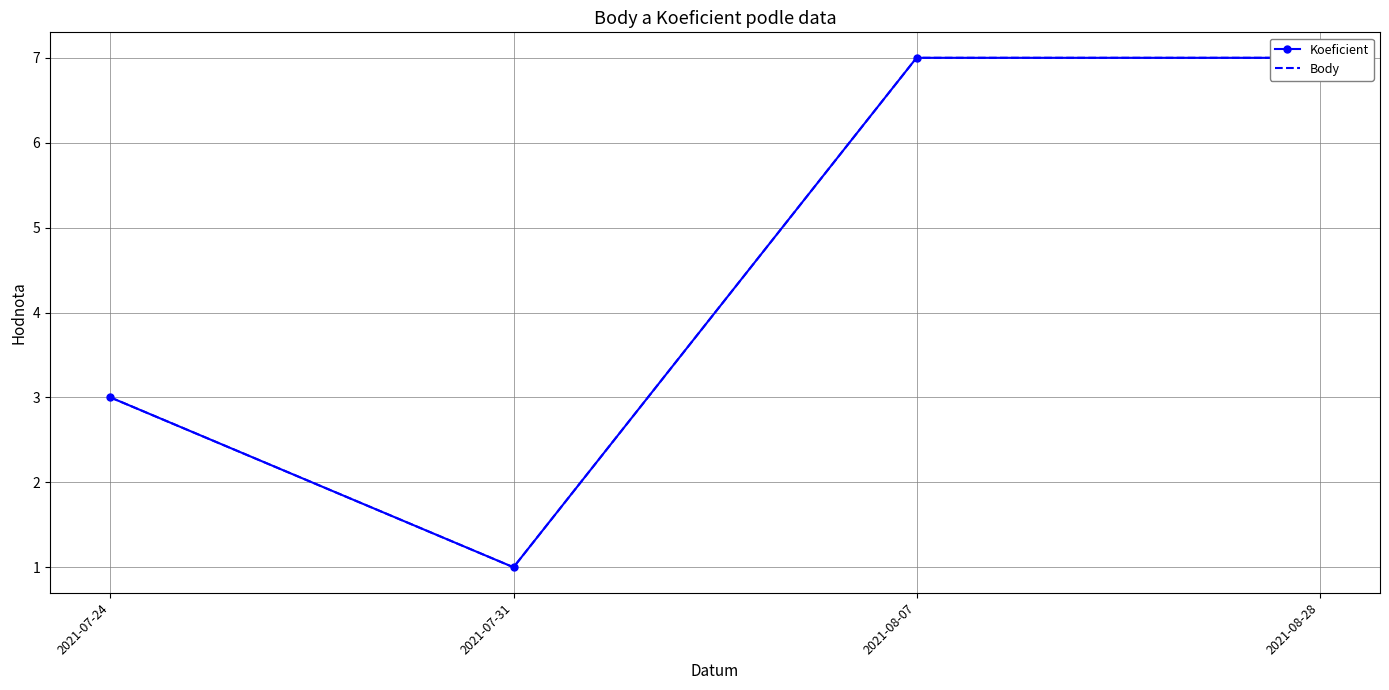

What is the difference between the second highest and second lowest values in the Body series?

4